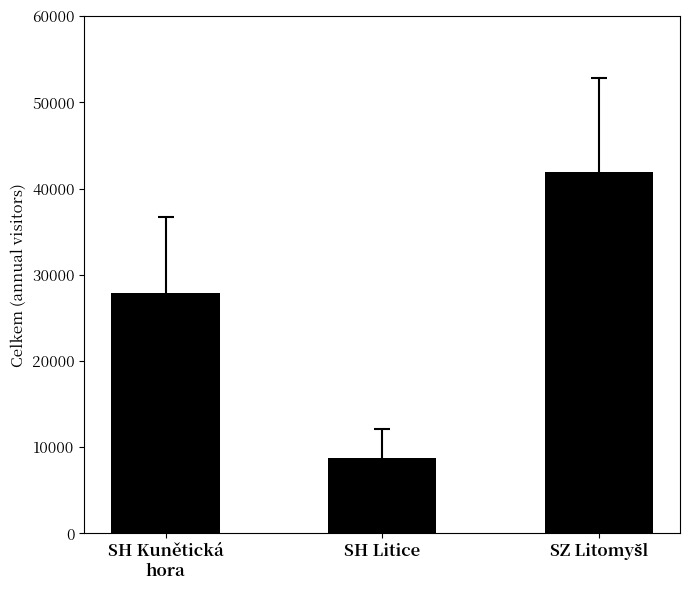

Is it true that the value at SH Litice is 15265.9?

False